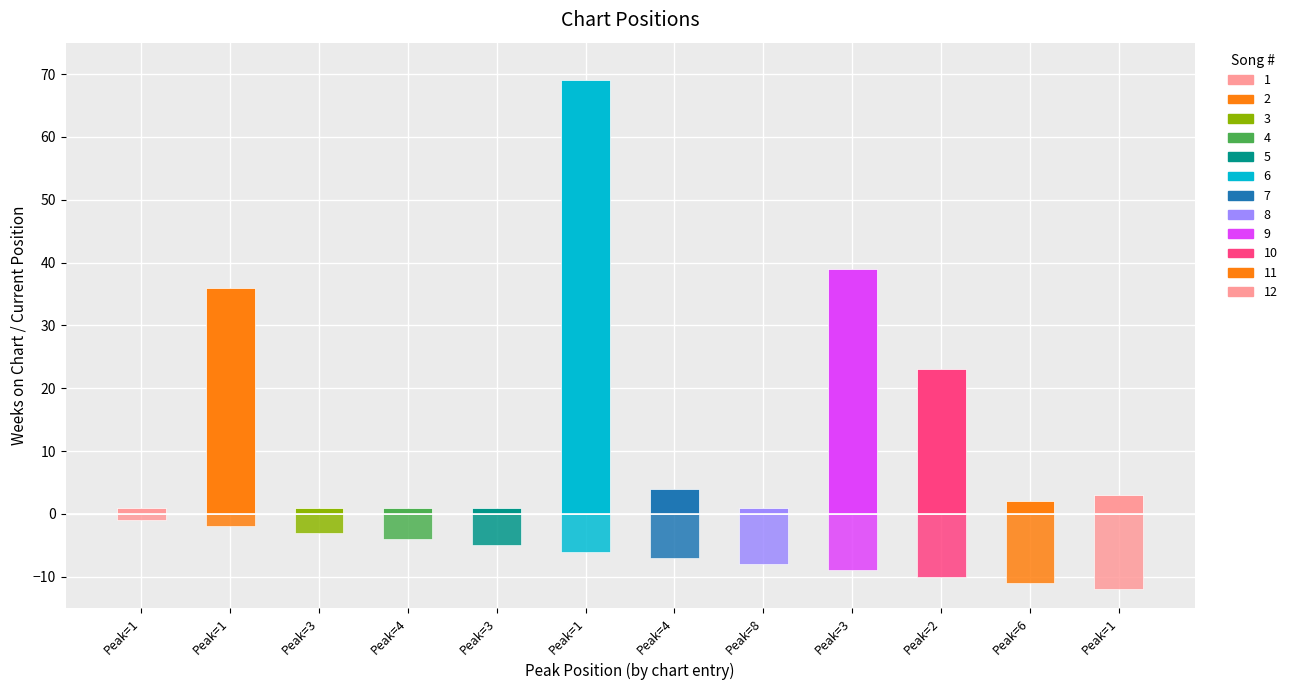

Reading left to right, what are all the values shown in this chart?

Position: 1=1	2=2	3=3	4=4	5=5	6=6	7=7	8=8	9=9	10=10	11=11	12=12
Weeks on Chart: 1=1	2=36	3=1	4=1	5=1	6=69	7=4	8=1	9=39	10=23	11=2	12=3